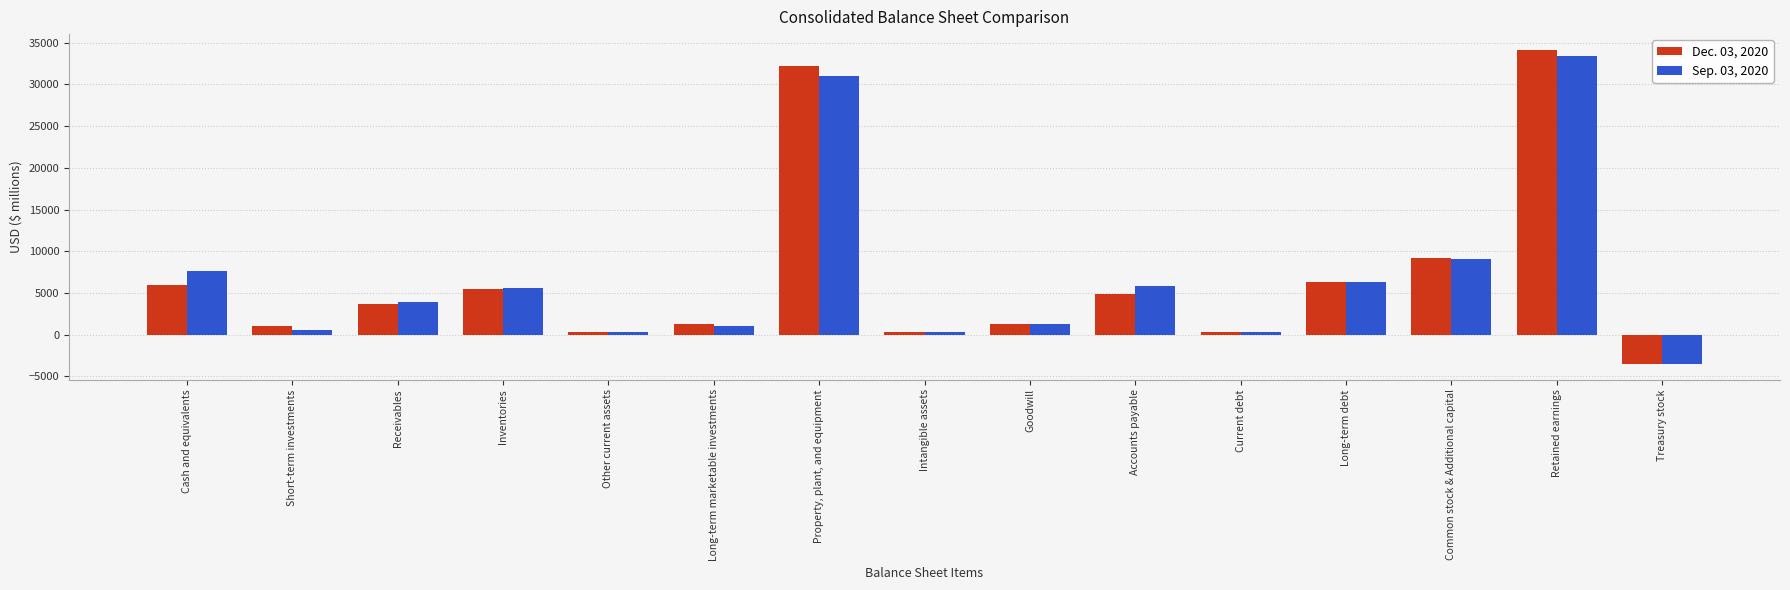

Where does the Dec. 03, 2020 series first go above 3691?

Cash and equivalents